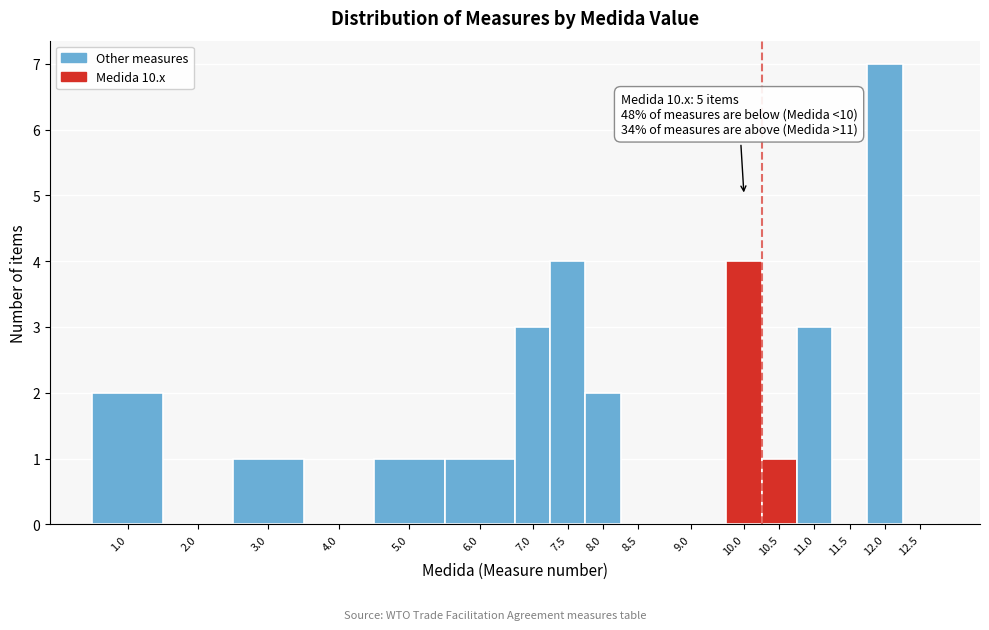

Reading left to right, list all the values displayed in this chart.

1.0=2	2.0=0	3.0=1	4.0=0	5.0=1	6.0=1	7.0=3	7.5=4	8.0=2	8.5=0	9.0=0	10.0=4	10.5=1	11.0=3	11.5=0	12.0=7	12.5=0